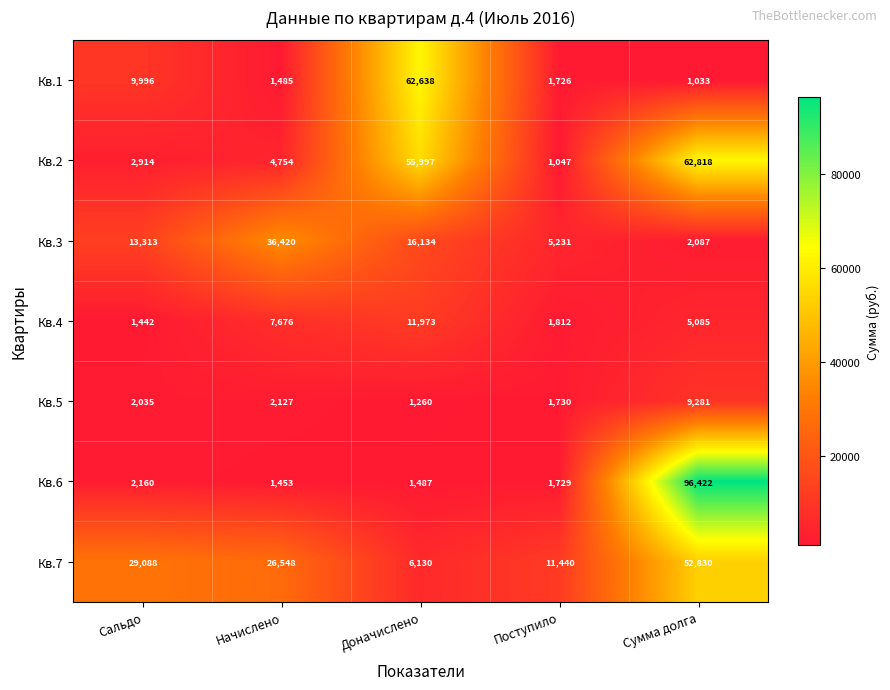

How many data points in Кв.1 are less than 1726?

2